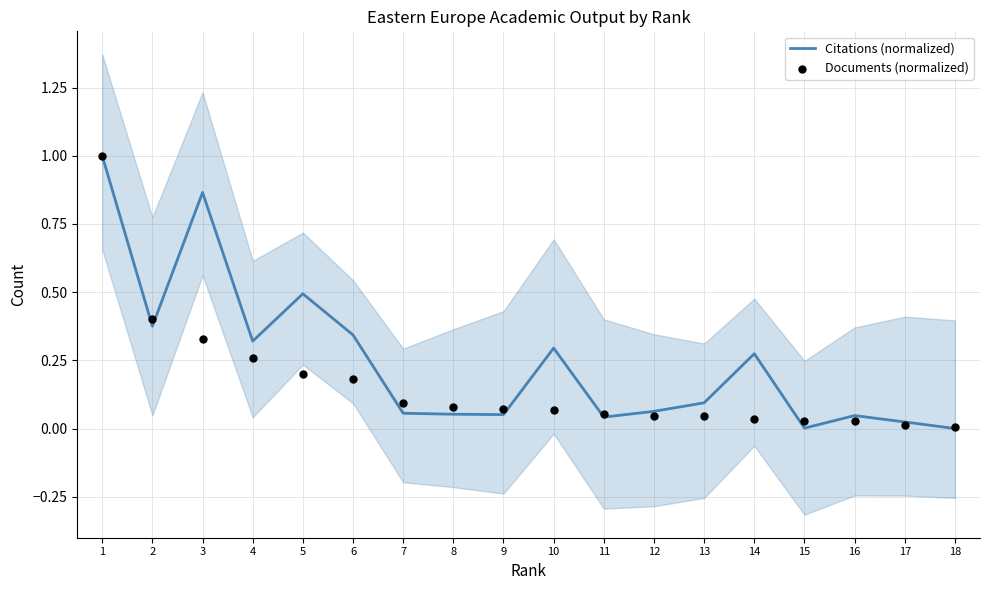

Which series has the largest total across all categories?

Citations (normalized)